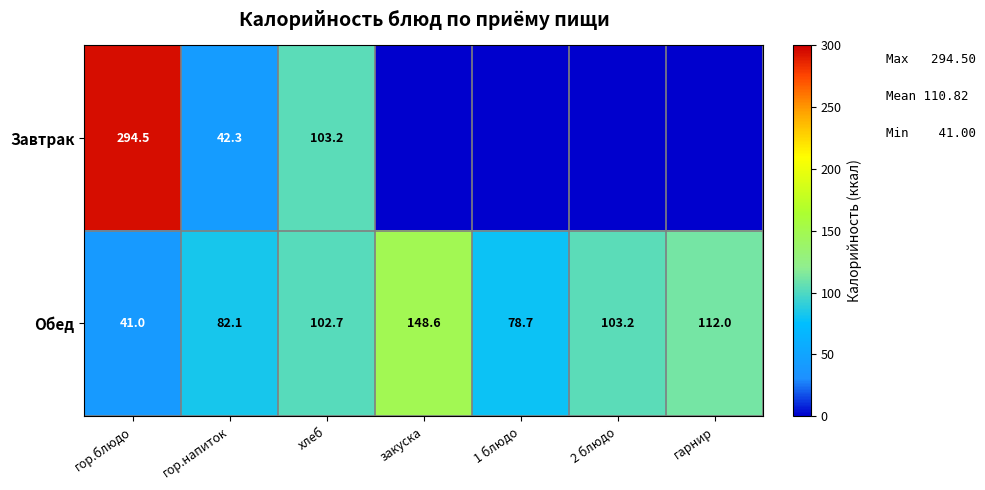

At гор.блюдо, list the series in order from smallest to largest.

Обед, Завтрак